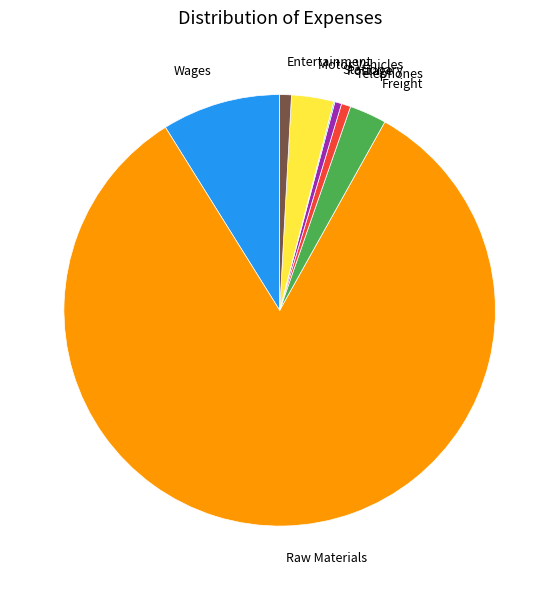

Between Postage and Wages, which is larger?

Wages